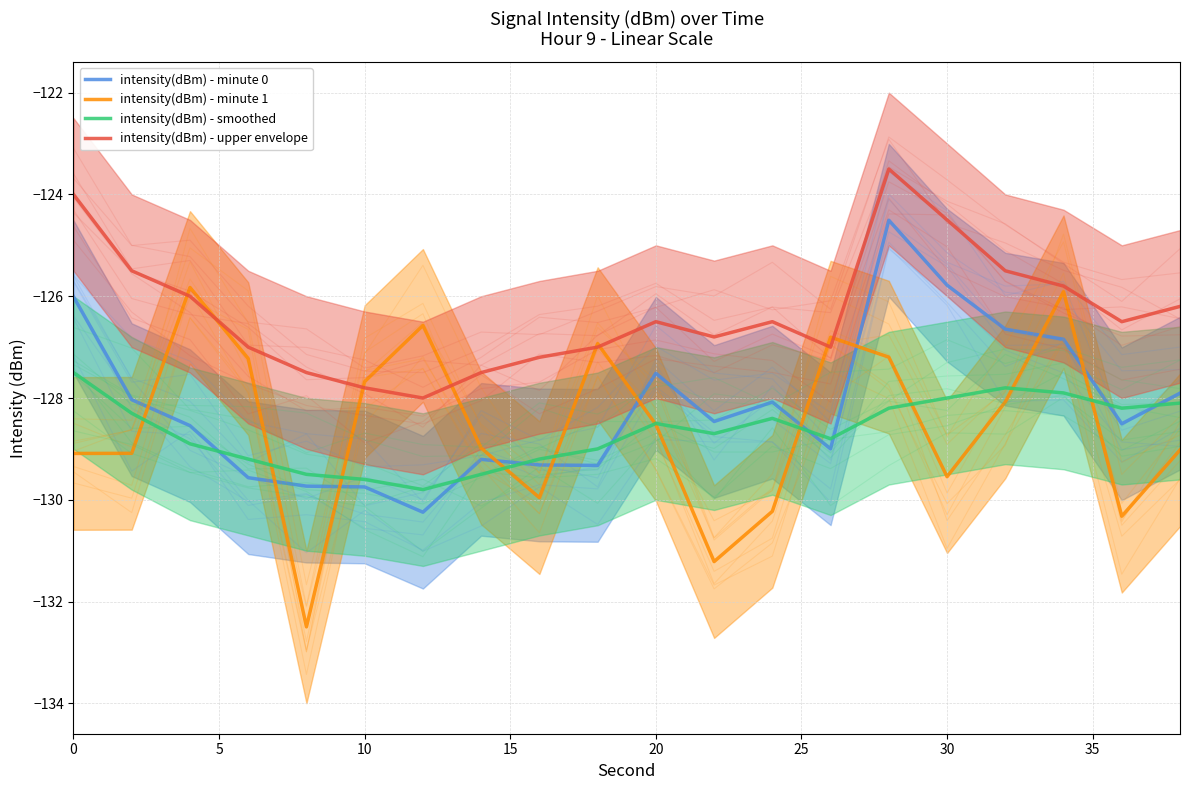

True or false: intensity(dBm) - minute 1 has a value of -129.1 at 0.

True